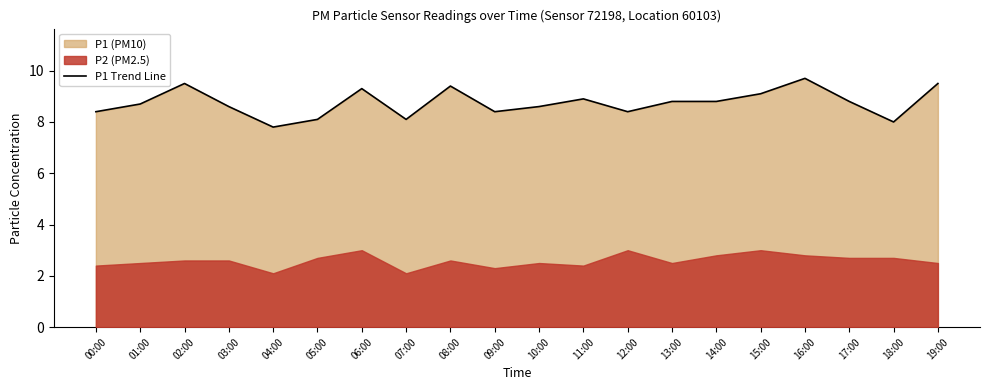

List the labels in order of value, smallest first.

04:00, 18:00, 05:00, 07:00, 00:00, 09:00, 12:00, 03:00, 10:00, 01:00, 13:00, 14:00, 17:00, 11:00, 15:00, 06:00, 08:00, 02:00, 19:00, 16:00